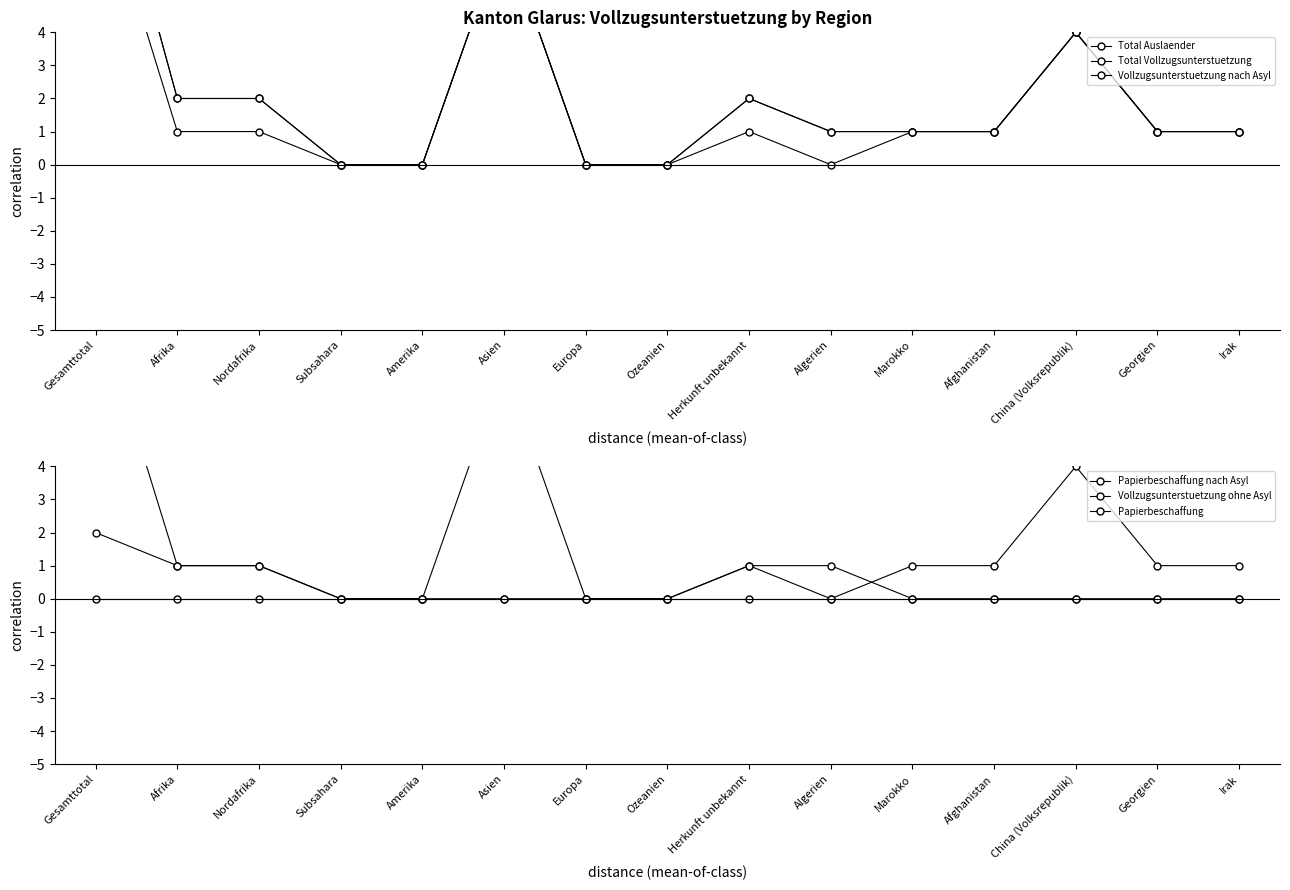

Which series has the largest total across all categories?

Total Auslaender